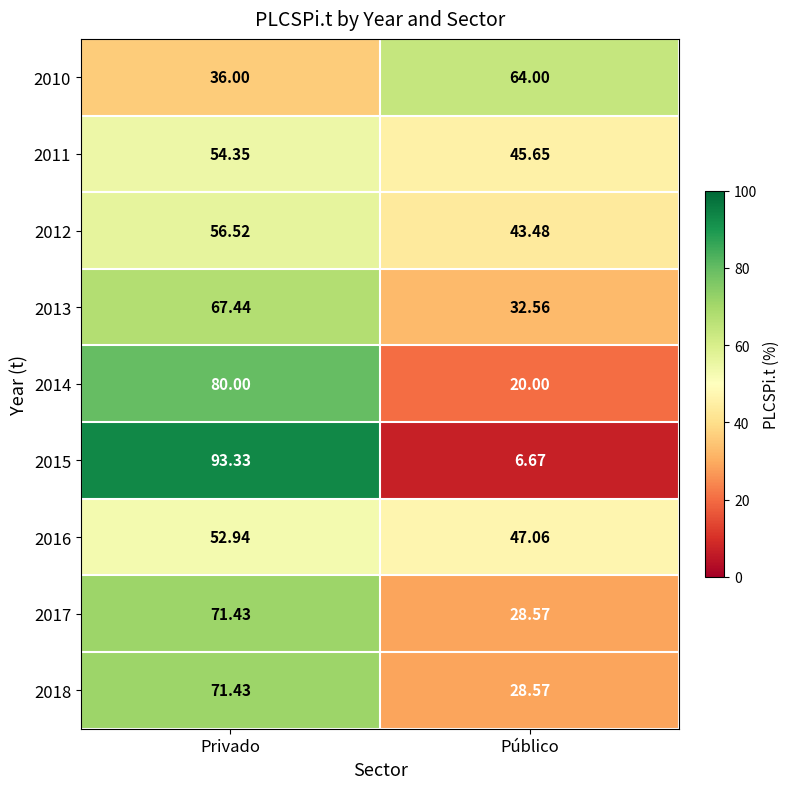

How many series are shown in this chart?

9